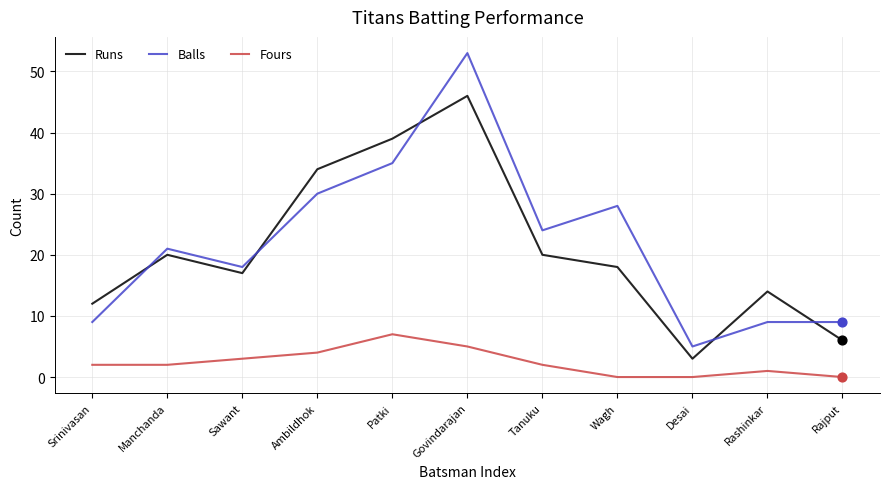

What is the total value across all series at Sawant?

38